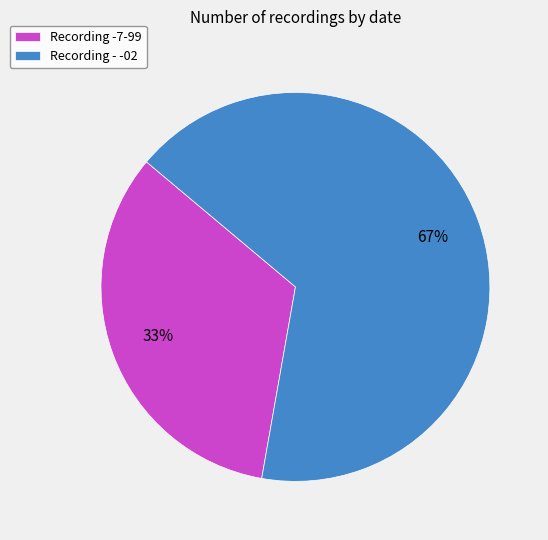

Approximately how many times larger is the value at Recording - -02 compared to Recording -7-99?

2.0